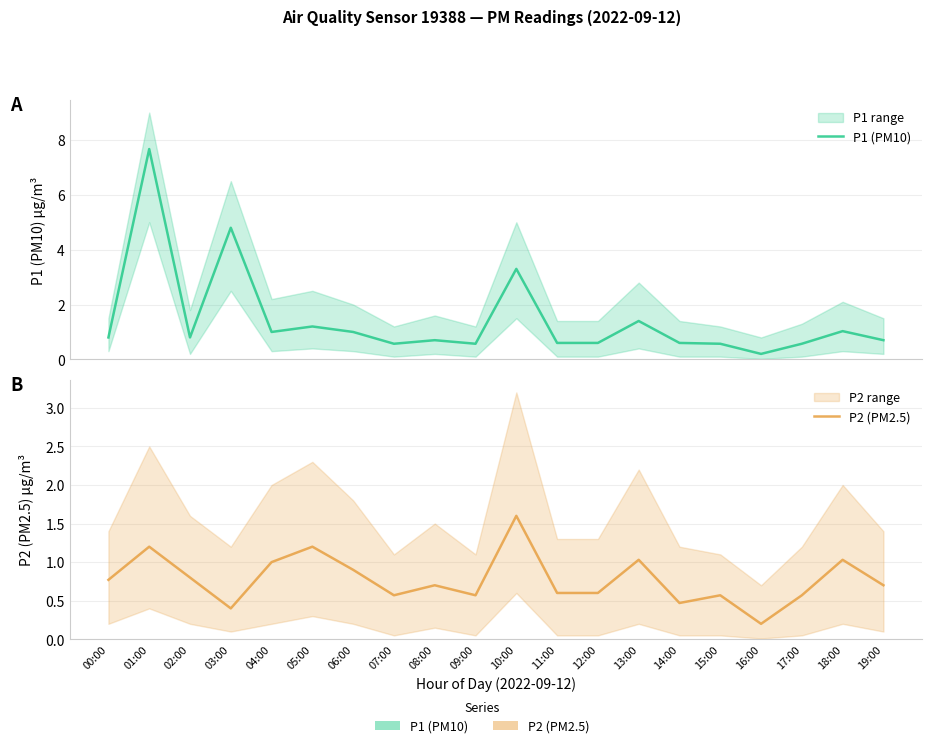

Reading left to right, extract all data points from this chart.

P1 (PM10): 00:00=0.8	01:00=7.7	02:00=0.8	03:00=4.8	04:00=1.0	05:00=1.2	06:00=1.0	07:00=0.6	08:00=0.7	09:00=0.6	10:00=3.3	11:00=0.6	12:00=0.6	13:00=1.4	14:00=0.6	15:00=0.6	16:00=0.2	17:00=0.6	18:00=1.0	19:00=0.7
P2 (PM2.5): 00:00=0.8	01:00=1.2	02:00=0.8	03:00=0.4	04:00=1.0	05:00=1.2	06:00=0.9	07:00=0.6	08:00=0.7	09:00=0.6	10:00=1.6	11:00=0.6	12:00=0.6	13:00=1.0	14:00=0.5	15:00=0.6	16:00=0.2	17:00=0.6	18:00=1.0	19:00=0.7